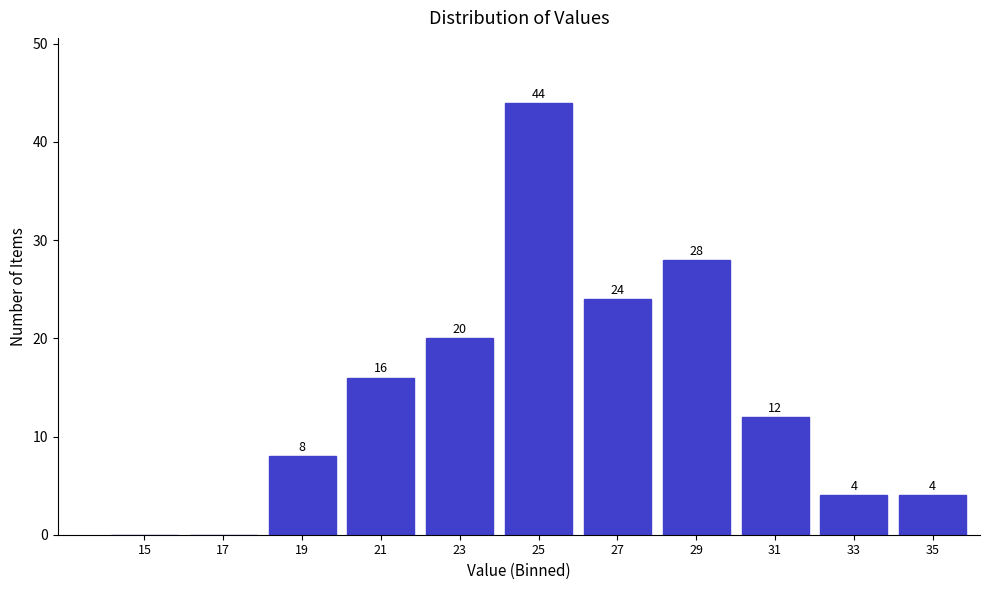

Reading left to right, what are all the values shown in this chart?

15=0	17=0	19=8	21=16	23=20	25=44	27=24	29=28	31=12	33=4	35=4